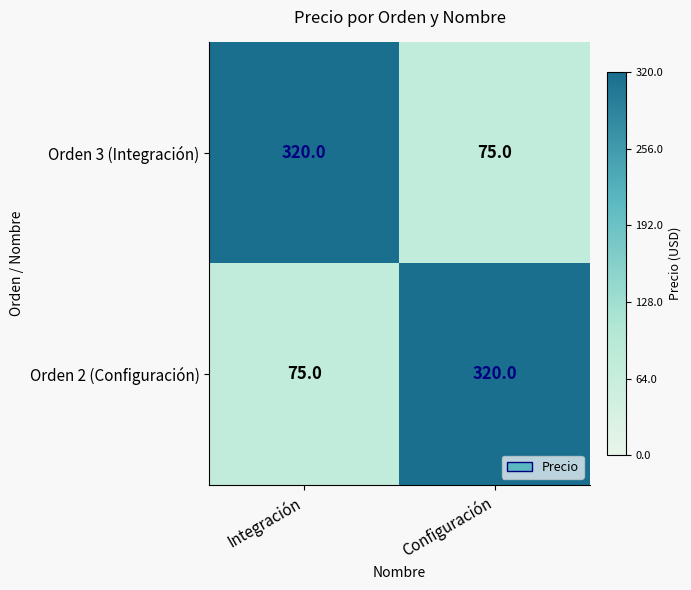

Reading left to right, extract all data points from this chart.

Orden 3 (Integración): 320	75
Orden 2 (Configuración): 75	320